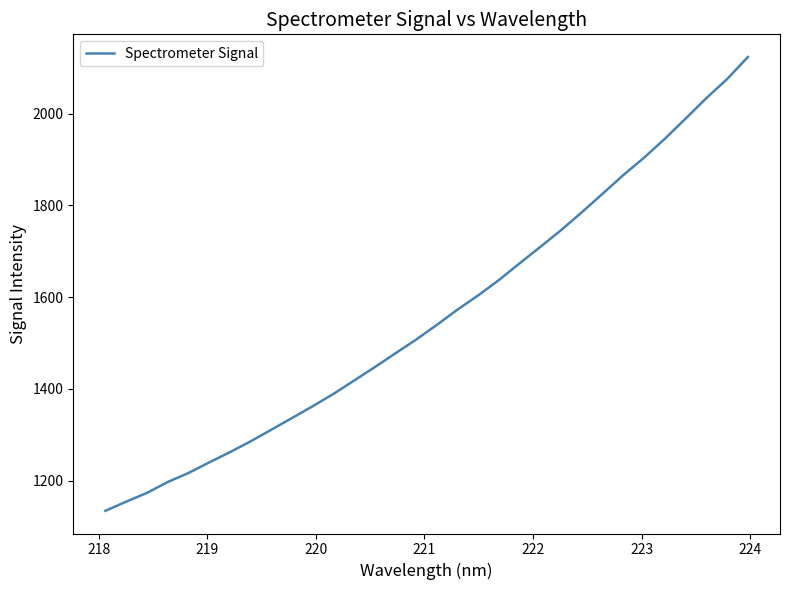

What is the minimum value shown in the chart?

1134.2